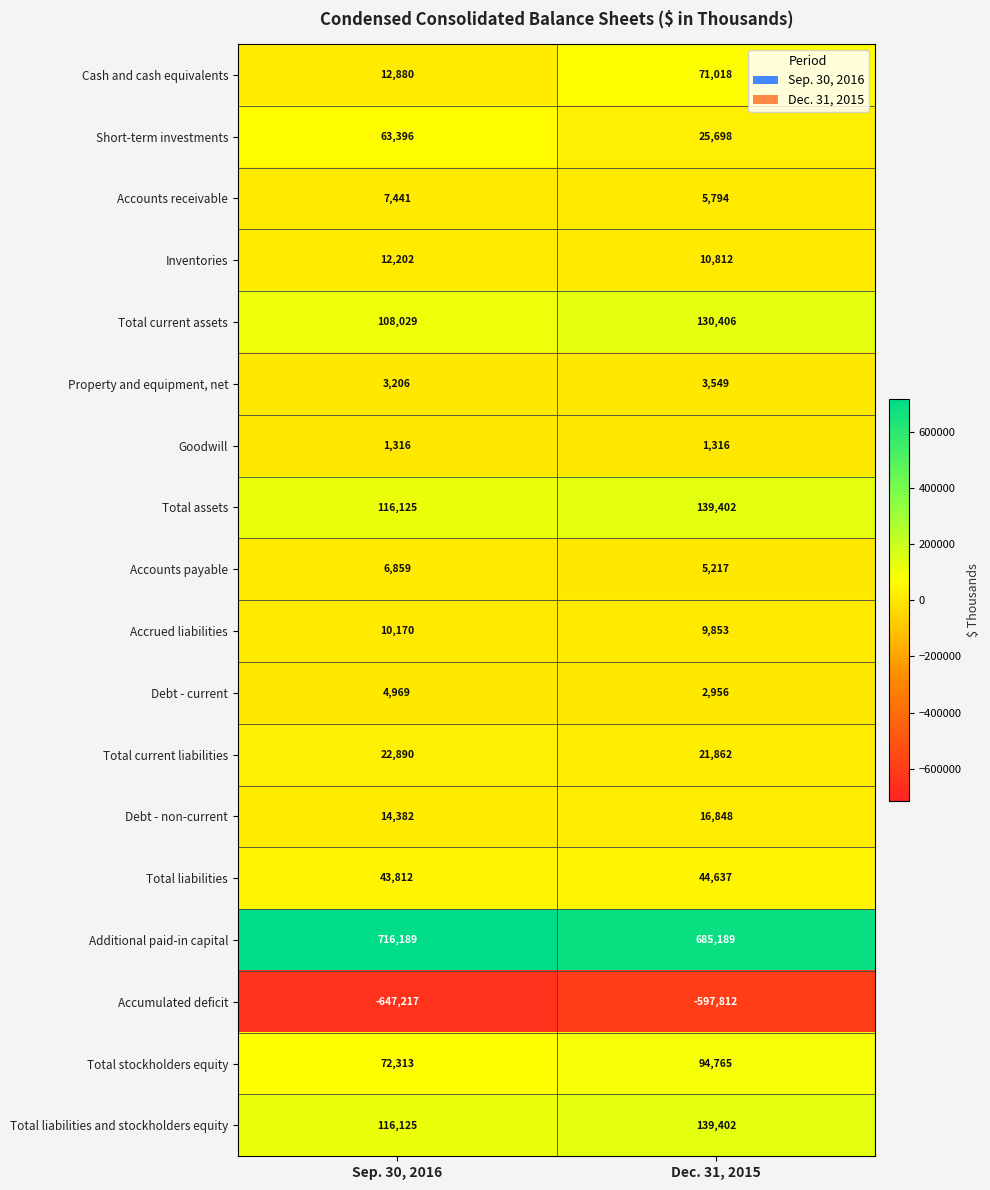

Between Sep. 30, 2016 and Dec. 31, 2015, which series saw the biggest shift?

Cash and cash equivalents